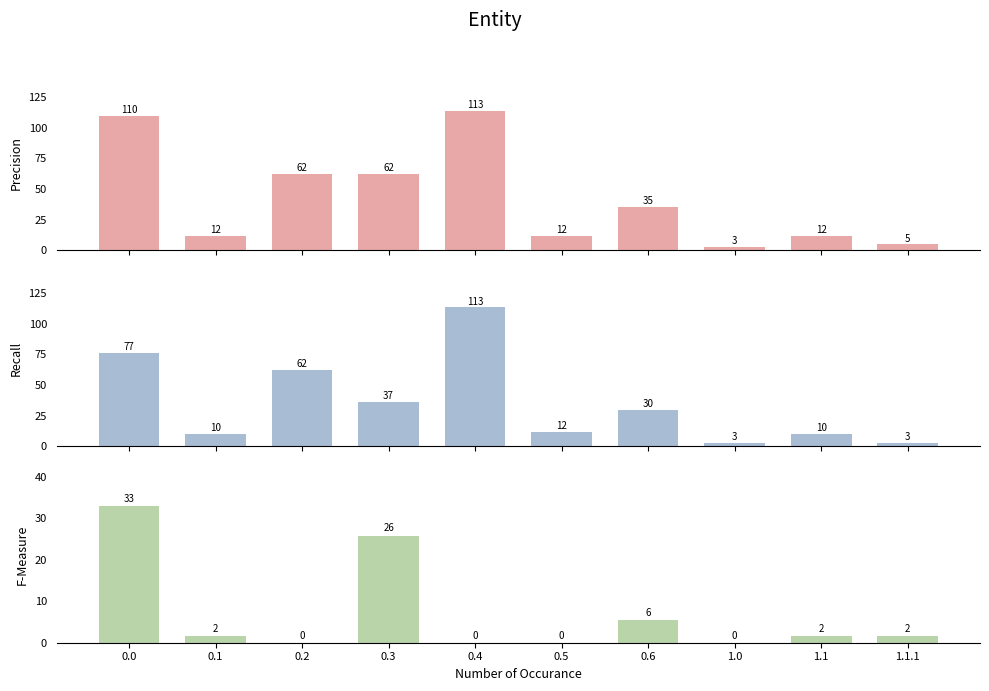

What is the difference between the highest and lowest values at 1.0?

2.8